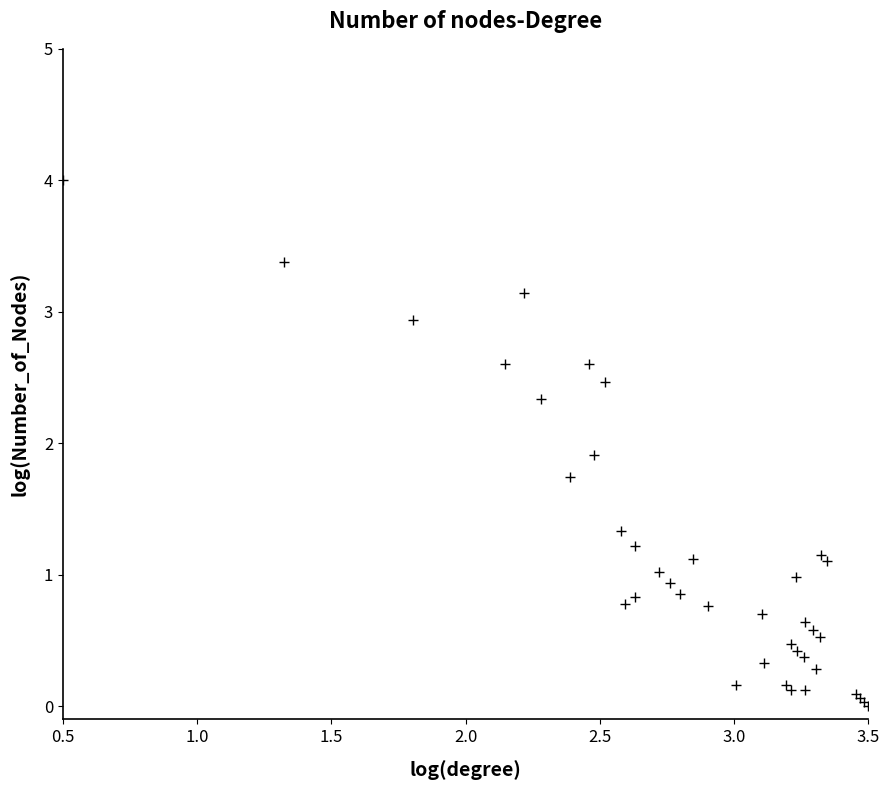

What Y value in the scatter plot is closest to 2?

1.9